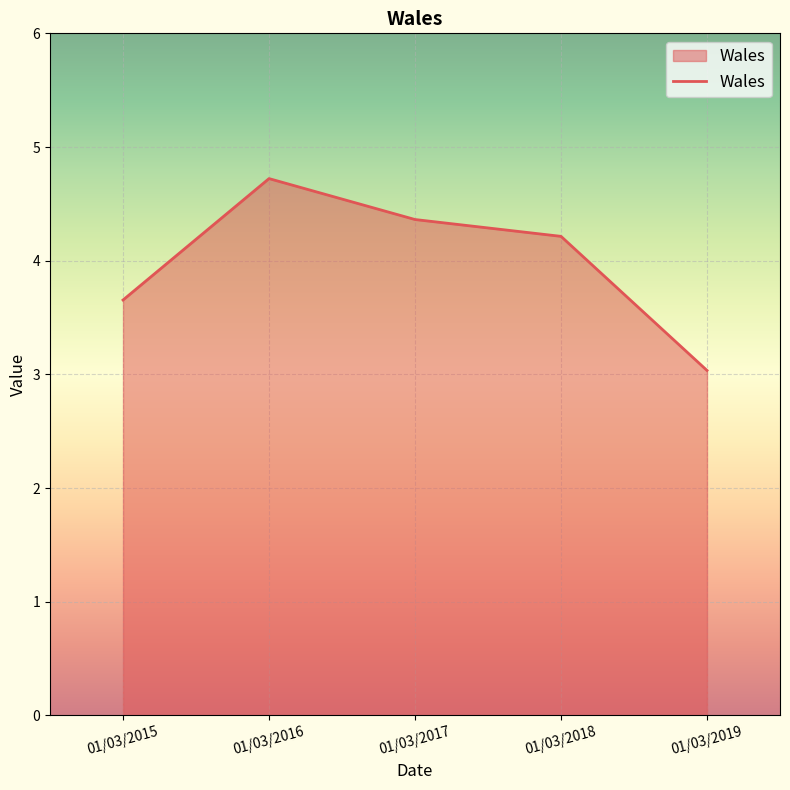

List the labels in order of value, largest first.

01/03/2016, 01/03/2017, 01/03/2018, 01/03/2015, 01/03/2019